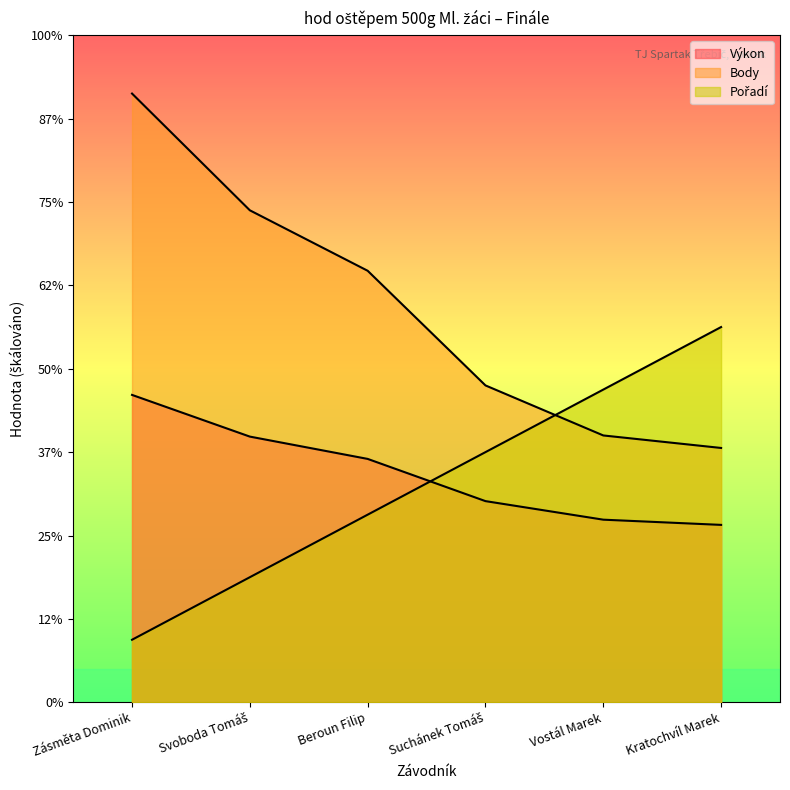

True or false: Body has more than 2 points higher than both neighbors.

False